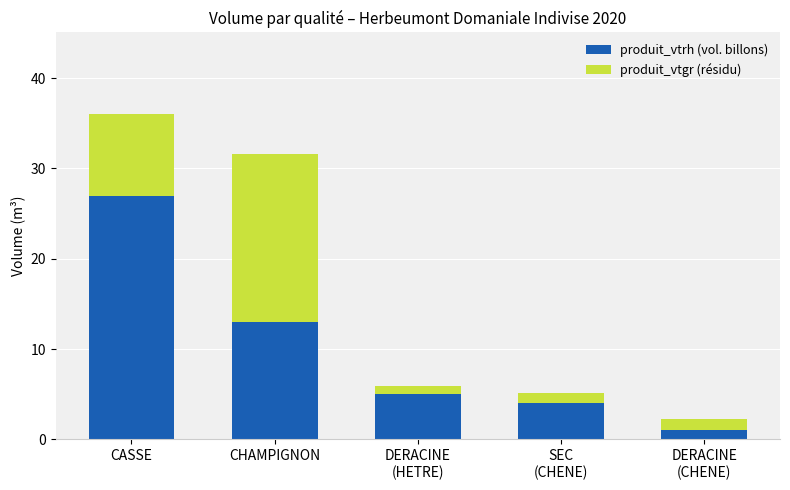

Read the produit_vtrh (vol. billons) value at CASSE.

27.0